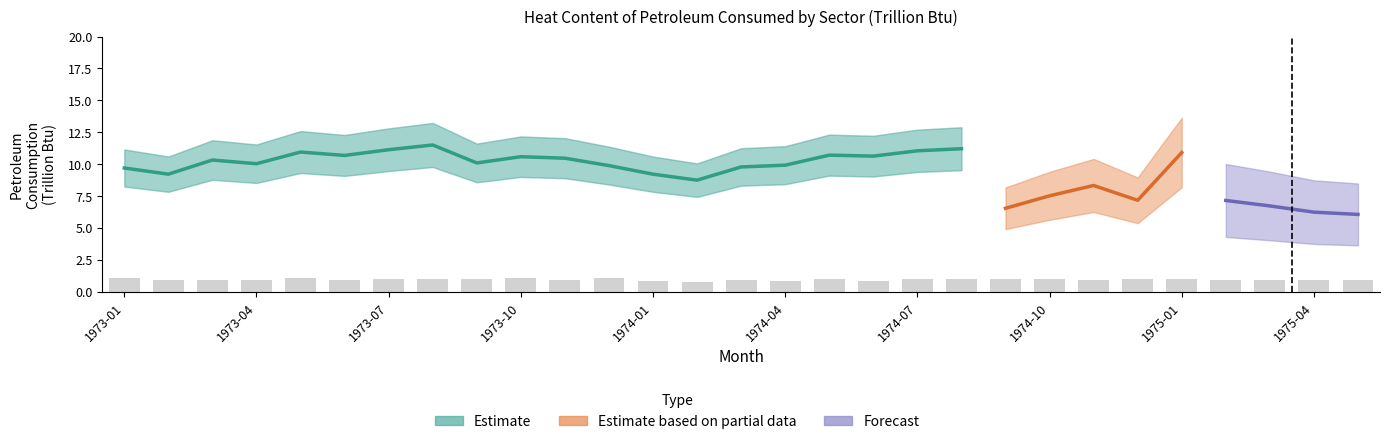

The chart shows a value of 5.1 at 1975-01. True or false?

False